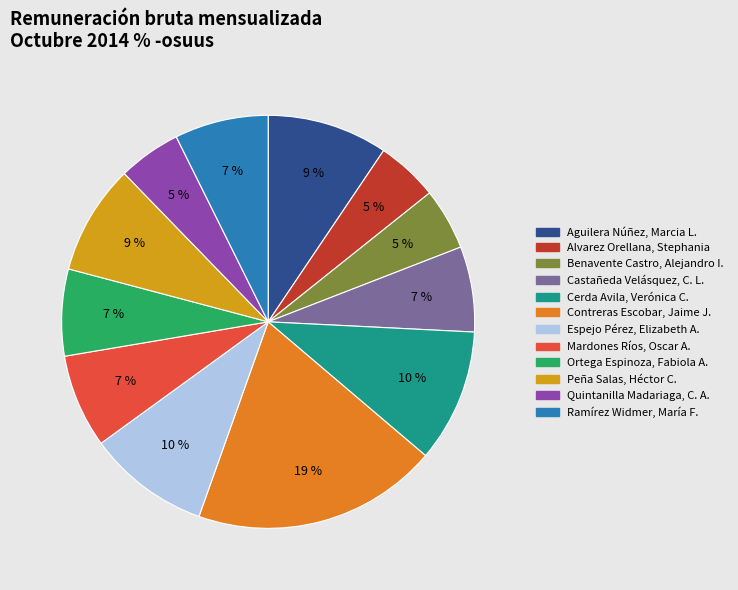

Is there a majority slice in this chart?

No